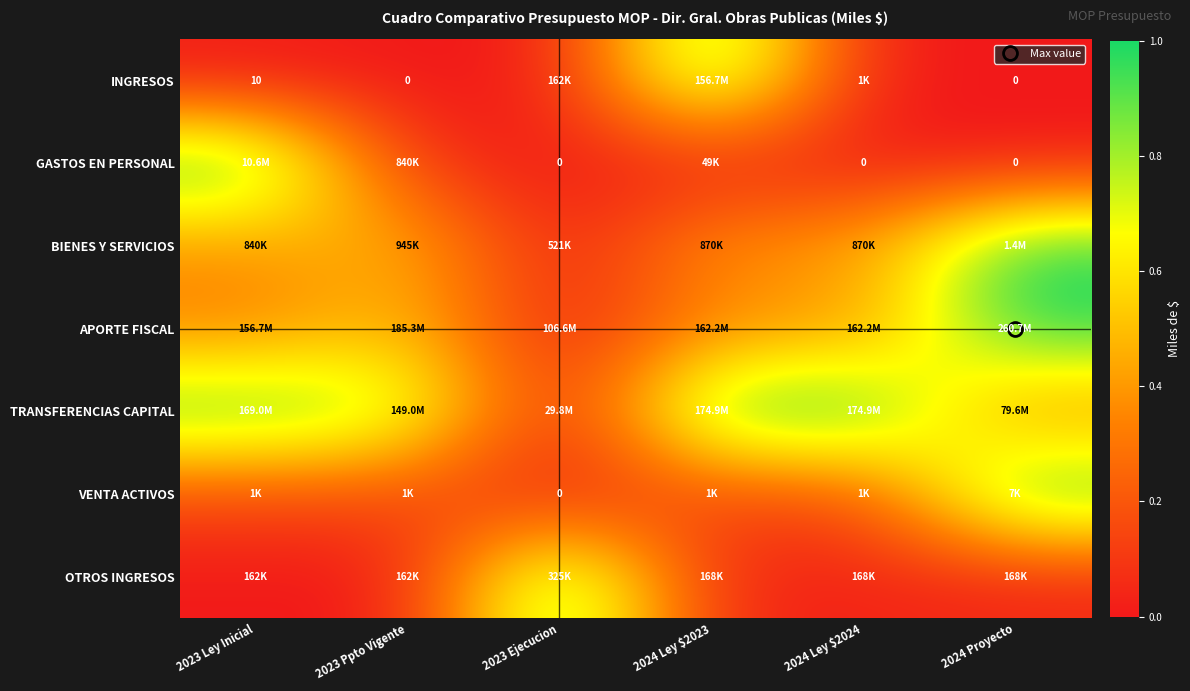

What is the difference between the second highest and second lowest values in the BIENES Y SERVICIOS series?

0.1